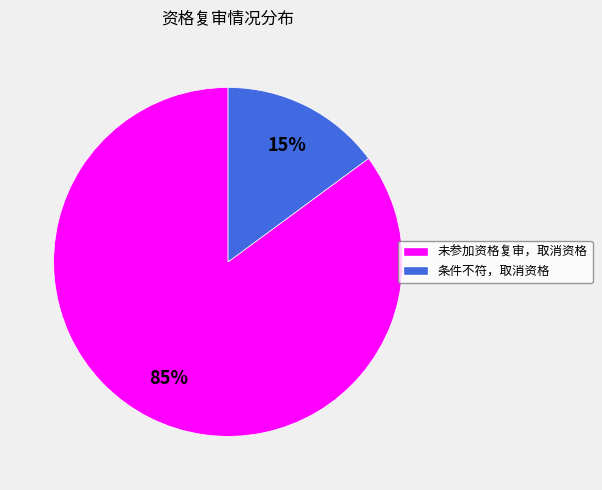

Is the sum of 条件不符，取消资格 and 未参加资格复审，取消资格 greater than half?

Yes